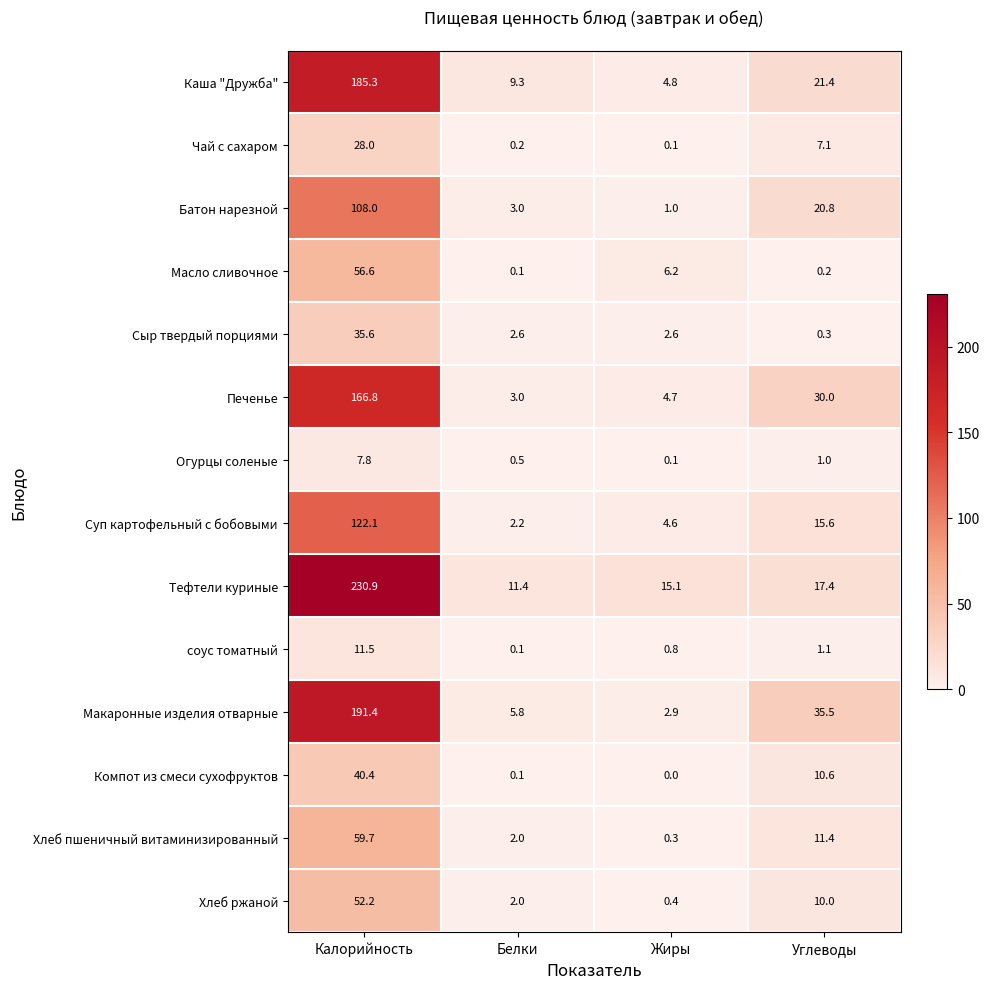

How many distinct data groups are displayed?

14